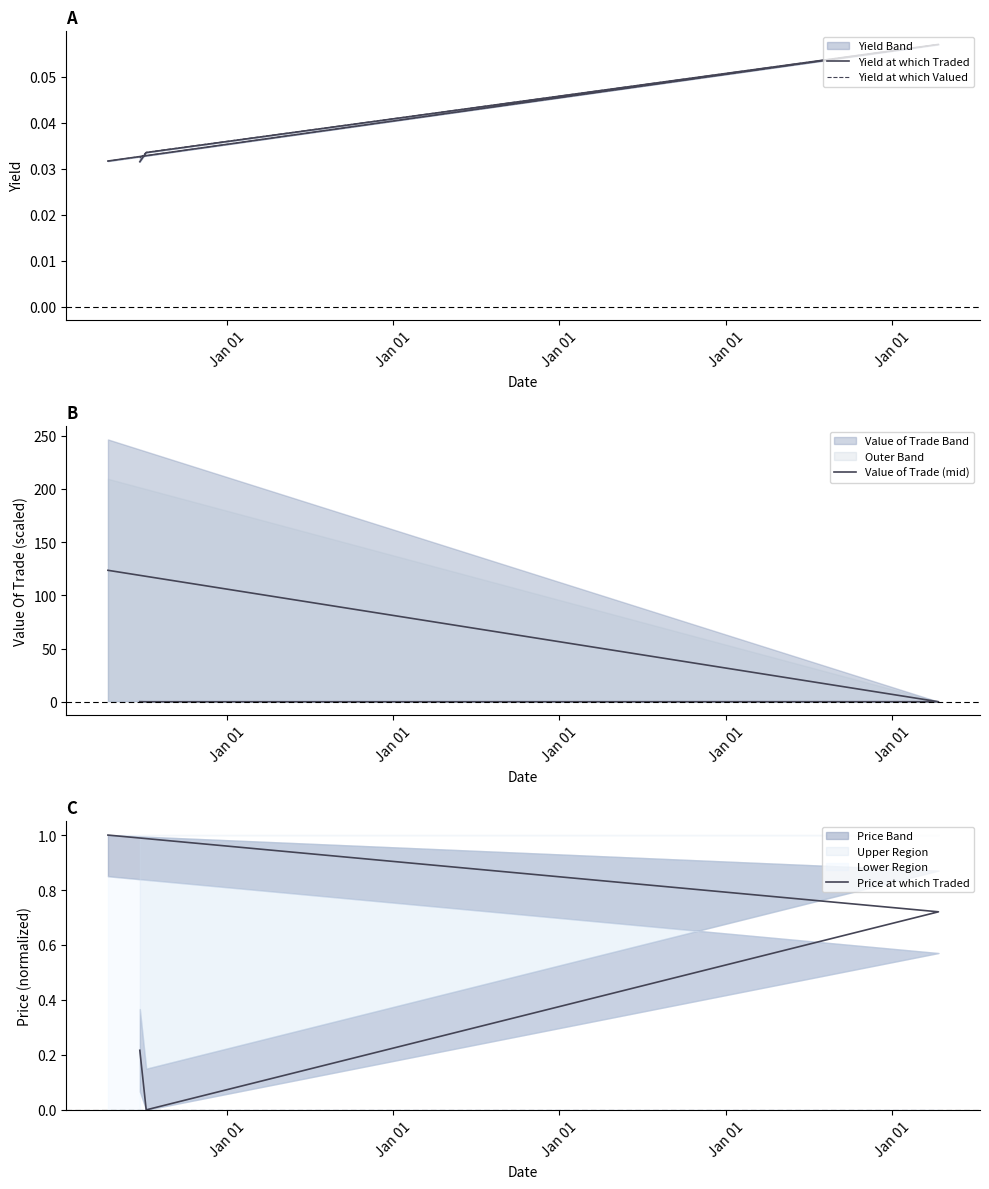

List the labels in order of Value of Trade (mid) value, smallest first.

Jan 01, Jan 01, Jan 01, Jan 01